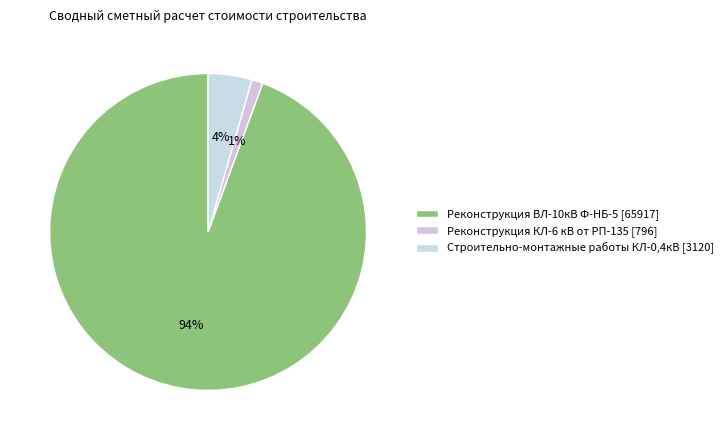

Count the number of slices in the pie.

3